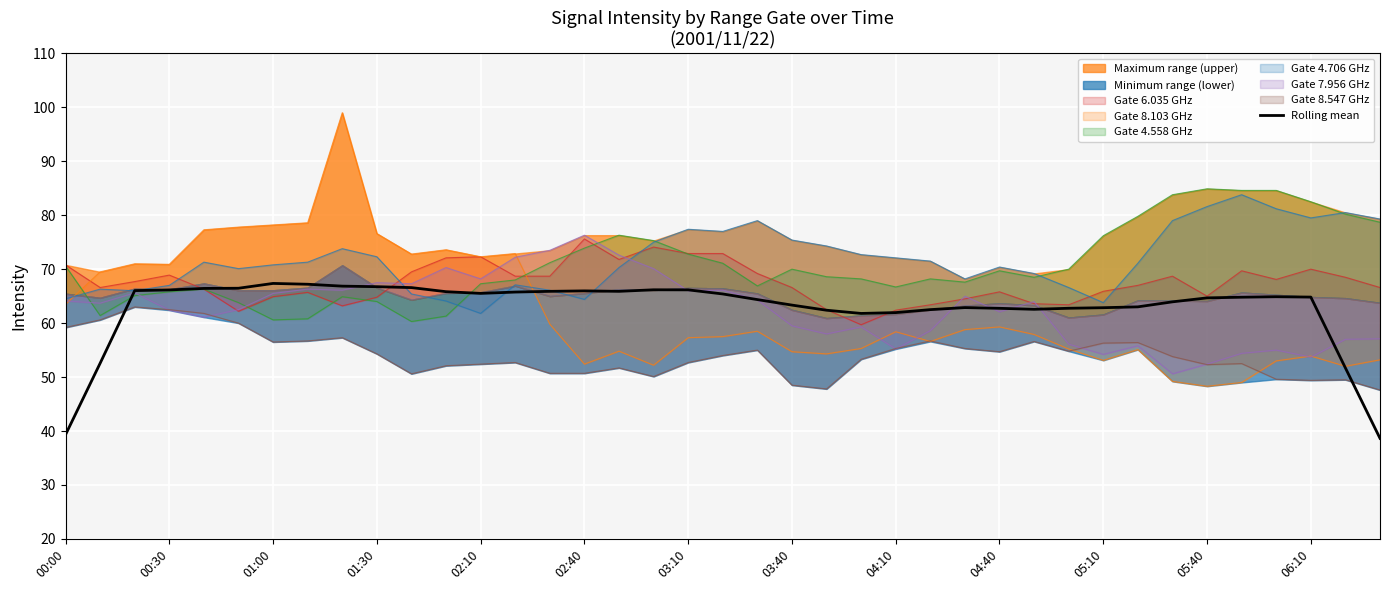

The value of Rolling mean at 02:10 is 85.9. True or false?

False